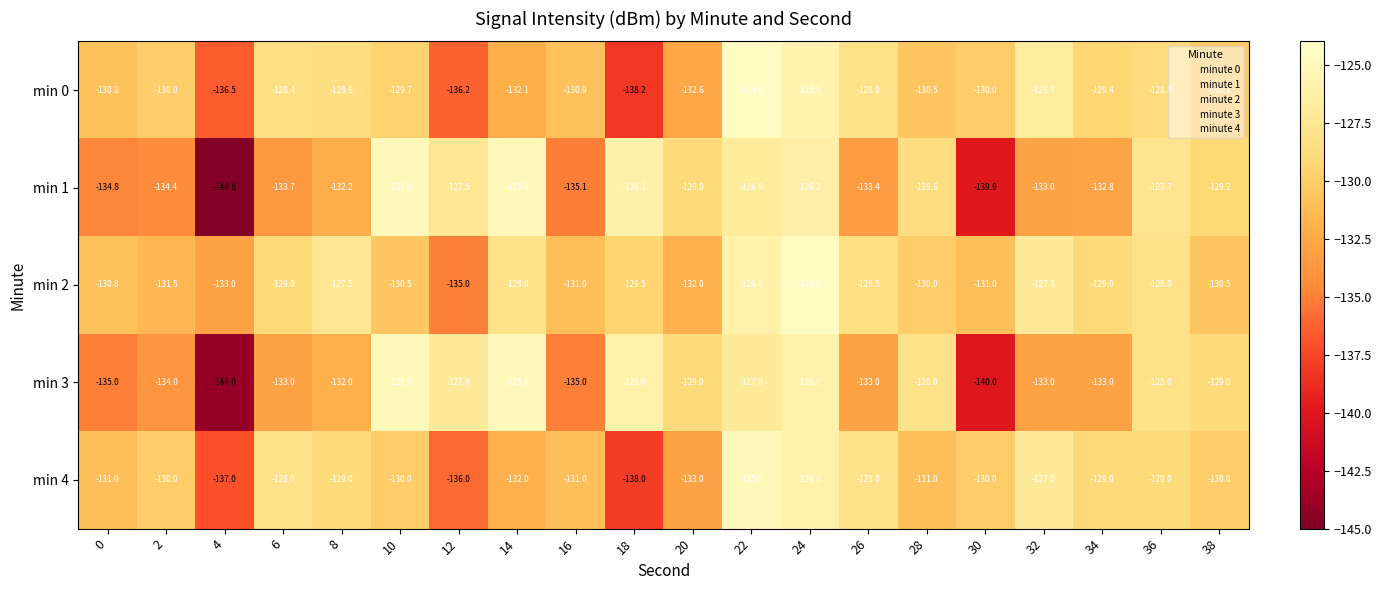

The min 3 series shows -134.0 at 2. True or false?

True